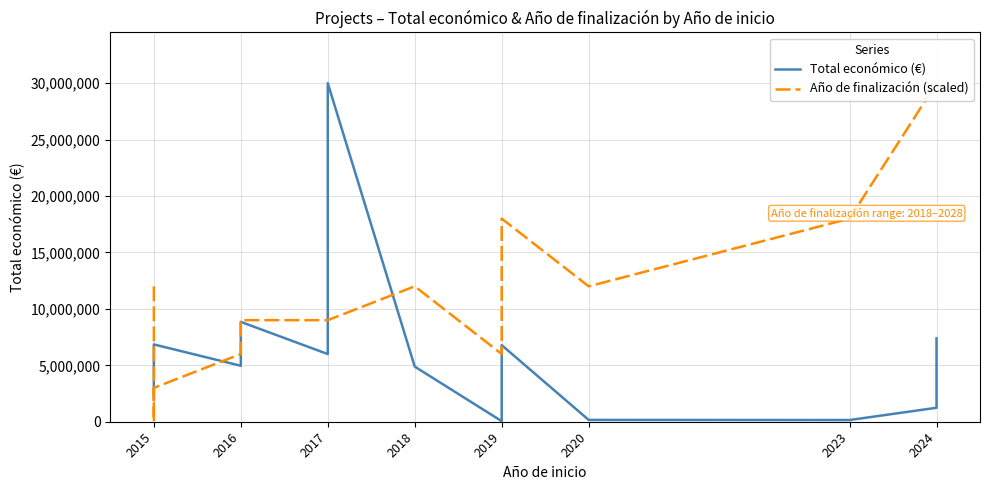

What is the label of the 14th point from the right?

2017